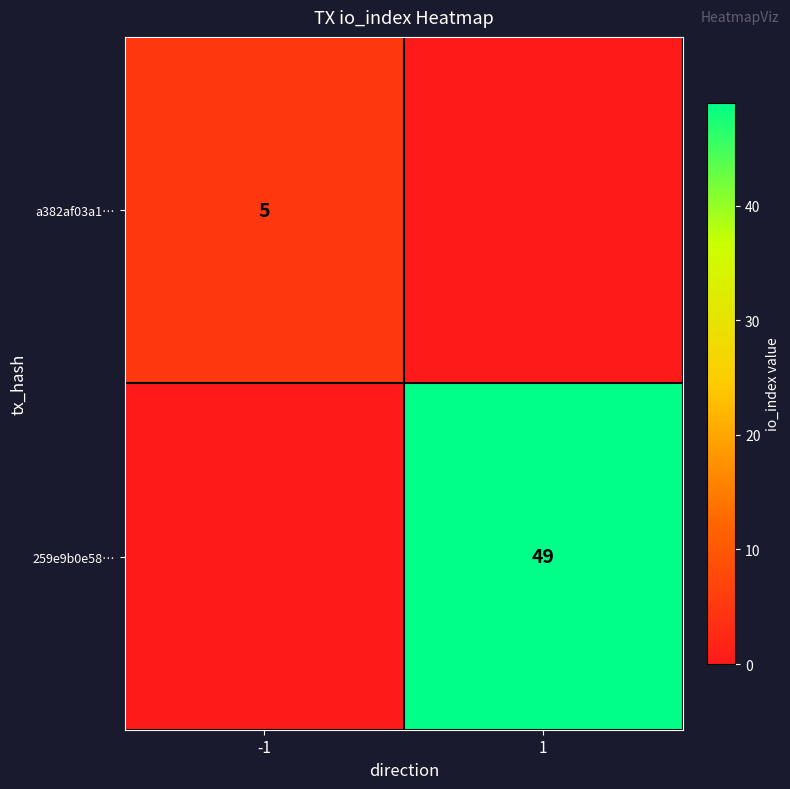

Is the value of a382af03a1… at -1 greater than the value of 259e9b0e58… at 1?

No